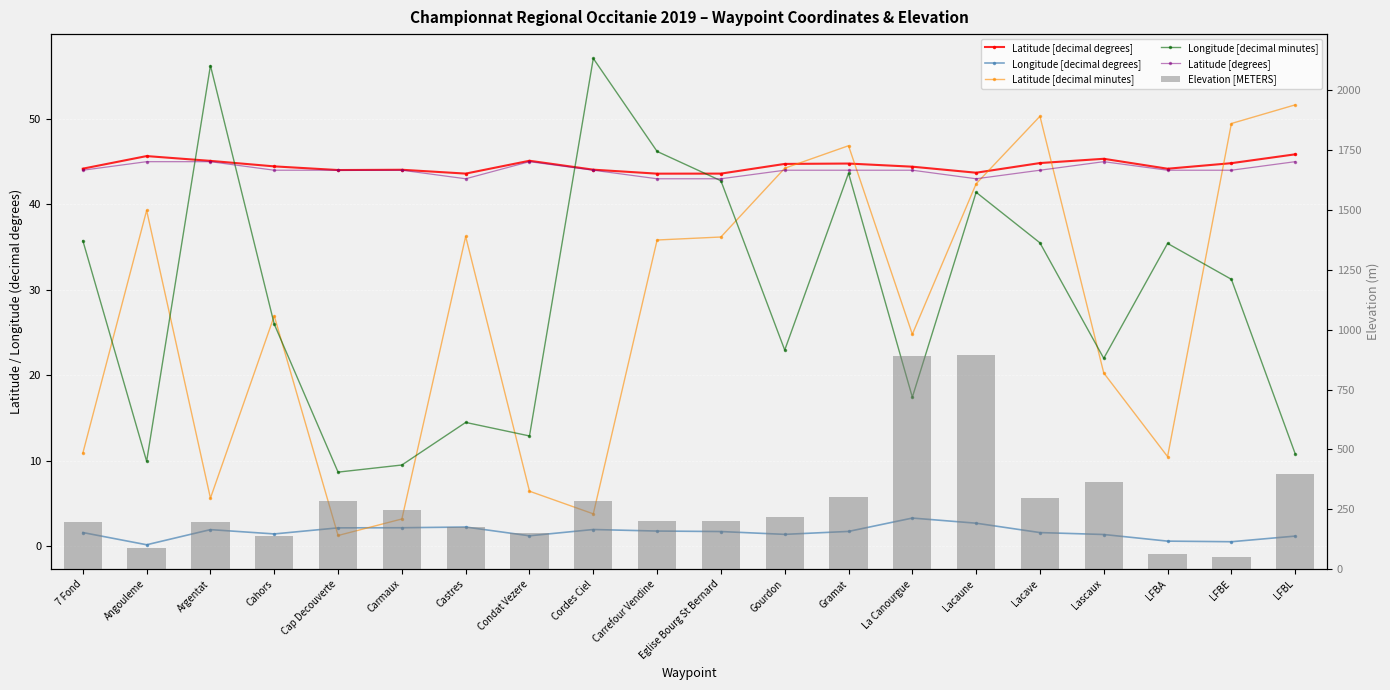

Reading right to left, transcribe all the data shown in this chart.

Latitude [decimal degrees]: LFBL=45.9	LFBE=44.8	LFBA=44.2	Lascaux=45.3	Lacave=44.8	Lacaune=43.7	La Canourgue=44.4	Gramat=44.8	Gourdon=44.7	Eglise Bourg St Bernard=43.6	Carrefour Vendine=43.6	Cordes Ciel=44.1	Condat Vezere=45.1	Castres=43.6	Carmaux=44.1	Cap Decouverte=44.0	Cahors=44.4	Argentat=45.1	Angouleme=45.7	7 Fond=44.2
Longitude [decimal degrees]: LFBL=1.2	LFBE=0.5	LFBA=0.6	Lascaux=1.4	Lacave=1.6	Lacaune=2.7	La Canourgue=3.3	Gramat=1.7	Gourdon=1.4	Eglise Bourg St Bernard=1.7	Carrefour Vendine=1.8	Cordes Ciel=2.0	Condat Vezere=1.2	Castres=2.2	Carmaux=2.2	Cap Decouverte=2.1	Cahors=1.4	Argentat=1.9	Angouleme=0.2	7 Fond=1.6
Latitude [decimal minutes]: LFBL=51.6	LFBE=49.5	LFBA=10.5	Lascaux=20.3	Lacave=50.3	Lacaune=42.4	La Canourgue=24.8	Gramat=46.9	Gourdon=44.2	Eglise Bourg St Bernard=36.2	Carrefour Vendine=35.8	Cordes Ciel=3.8	Condat Vezere=6.4	Castres=36.2	Carmaux=3.2	Cap Decouverte=1.2	Cahors=26.9	Argentat=5.6	Angouleme=39.3	7 Fond=10.9
Longitude [decimal minutes]: LFBL=10.8	LFBE=31.2	LFBA=35.4	Lascaux=22.0	Lacave=35.5	Lacaune=41.4	La Canourgue=17.4	Gramat=43.6	Gourdon=22.9	Eglise Bourg St Bernard=42.8	Carrefour Vendine=46.2	Cordes Ciel=57.1	Condat Vezere=12.9	Castres=14.5	Carmaux=9.5	Cap Decouverte=8.7	Cahors=26.0	Argentat=56.2	Angouleme=9.9	7 Fond=35.8
Latitude [degrees]: LFBL=45.0	LFBE=44.0	LFBA=44.0	Lascaux=45.0	Lacave=44.0	Lacaune=43.0	La Canourgue=44.0	Gramat=44.0	Gourdon=44.0	Eglise Bourg St Bernard=43.0	Carrefour Vendine=43.0	Cordes Ciel=44.0	Condat Vezere=45.0	Castres=43.0	Carmaux=44.0	Cap Decouverte=44.0	Cahors=44.0	Argentat=45.0	Angouleme=45.0	7 Fond=44.0
Elevation [METERS]: LFBL=396.0	LFBE=52.0	LFBA=62.0	Lascaux=364.0	Lacave=299.0	Lacaune=894.0	La Canourgue=890.0	Gramat=303.0	Gourdon=218.0	Eglise Bourg St Bernard=200.0	Carrefour Vendine=199.0	Cordes Ciel=285.0	Condat Vezere=152.0	Castres=177.0	Carmaux=245.0	Cap Decouverte=283.0	Cahors=139.0	Argentat=198.0	Angouleme=88.0	7 Fond=196.0